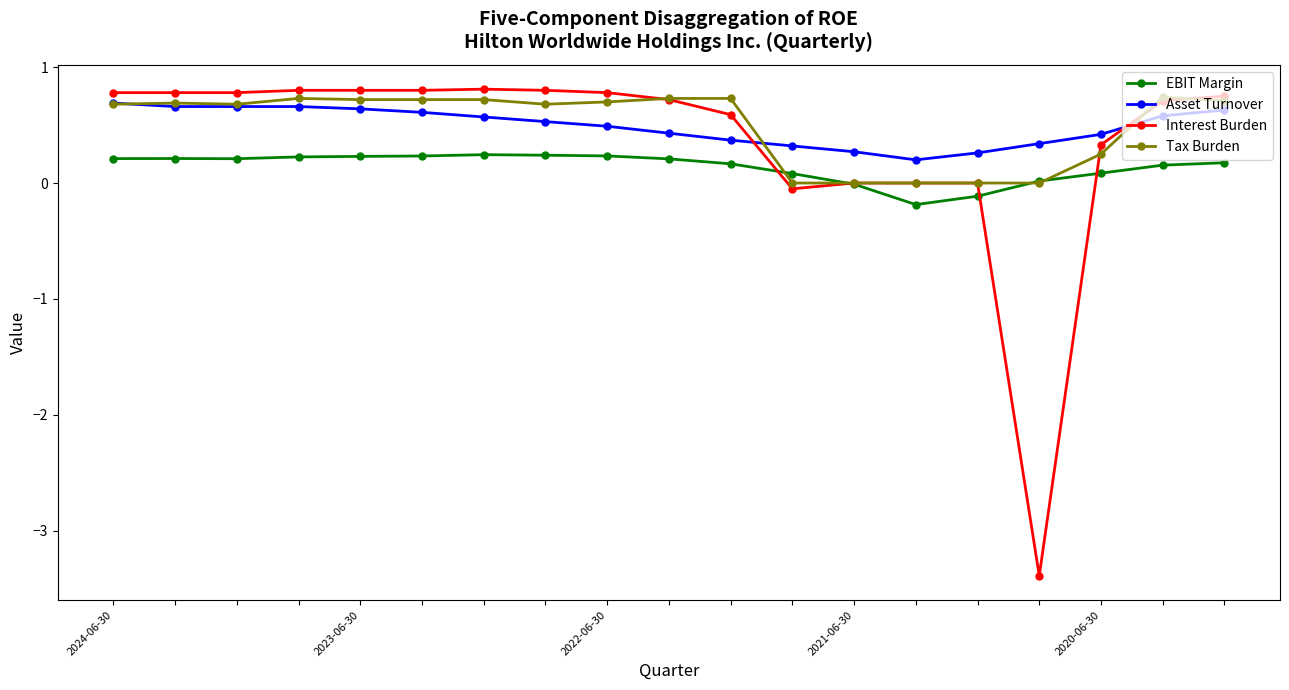

True or false: Asset Turnover and EBIT Margin cross at least once.

False